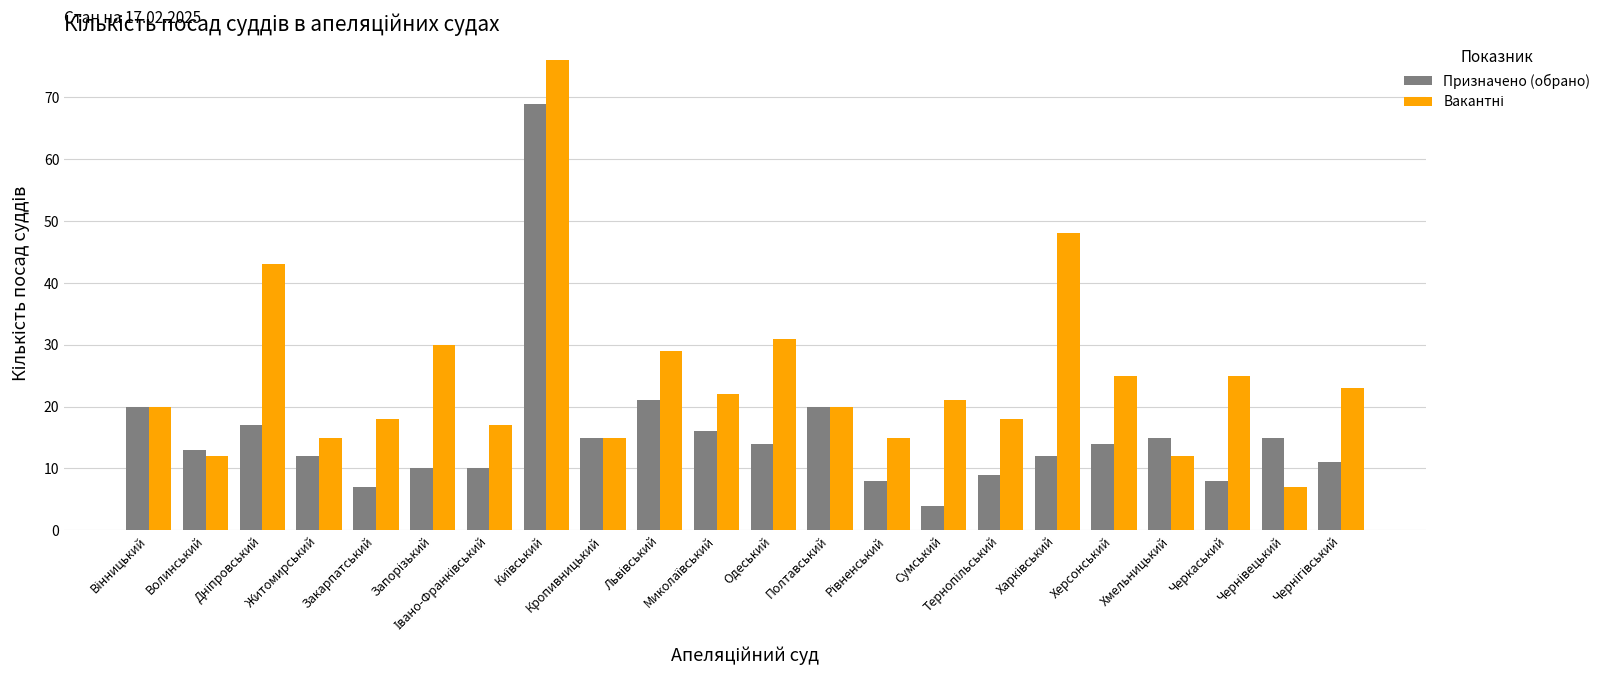

At how many categories does at least one series exceed 65?

1